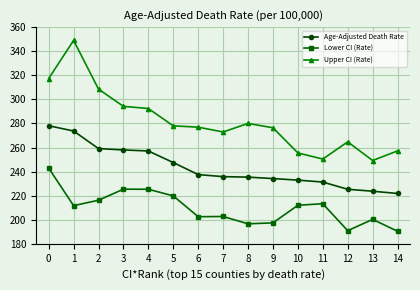

The value of Upper CI (Rate) at 4 is 512.9. True or false?

False